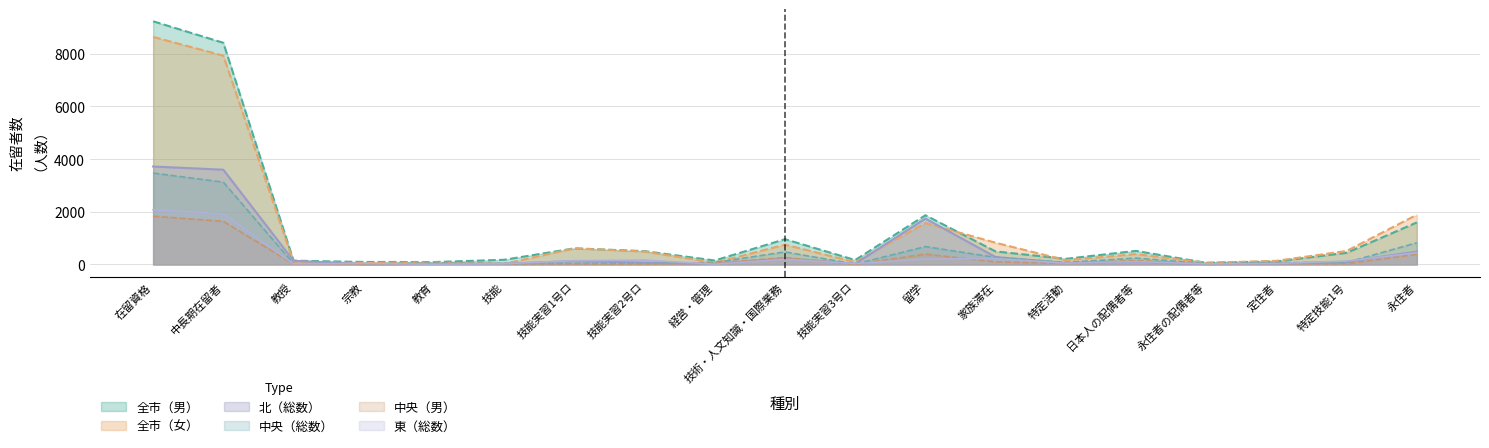

Which series has the largest range (max minus min)?

全市（男）